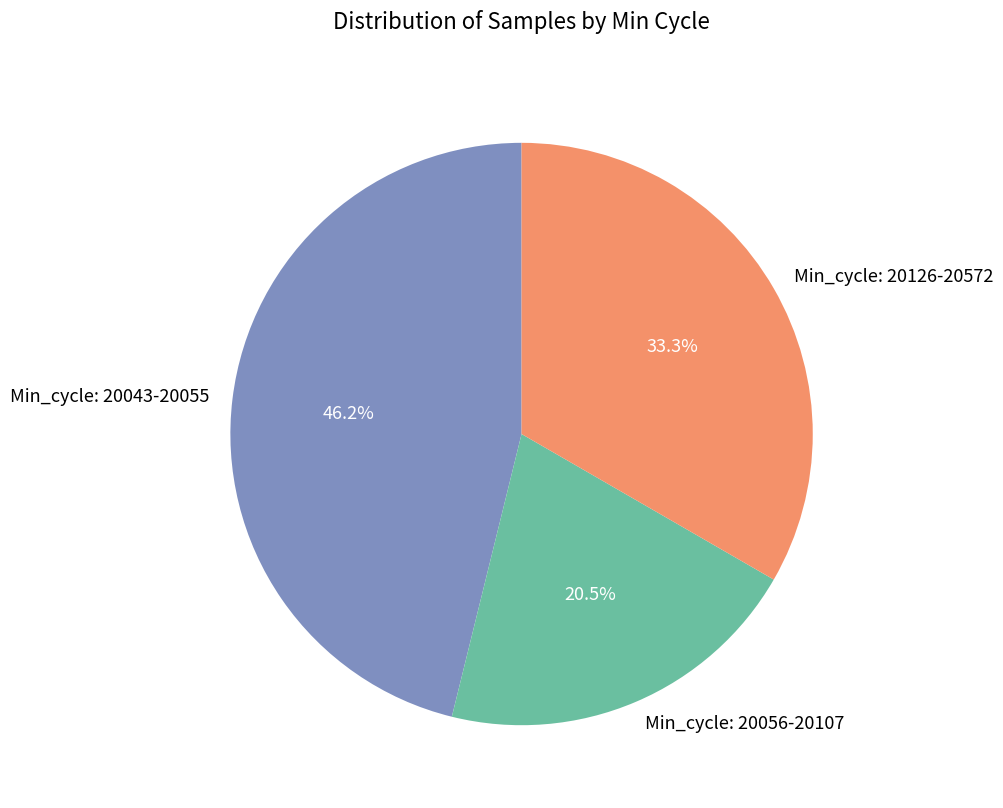

Do Min_cycle: 20056-20107 and Min_cycle: 20043-20055 together represent more than half of the pie?

Yes